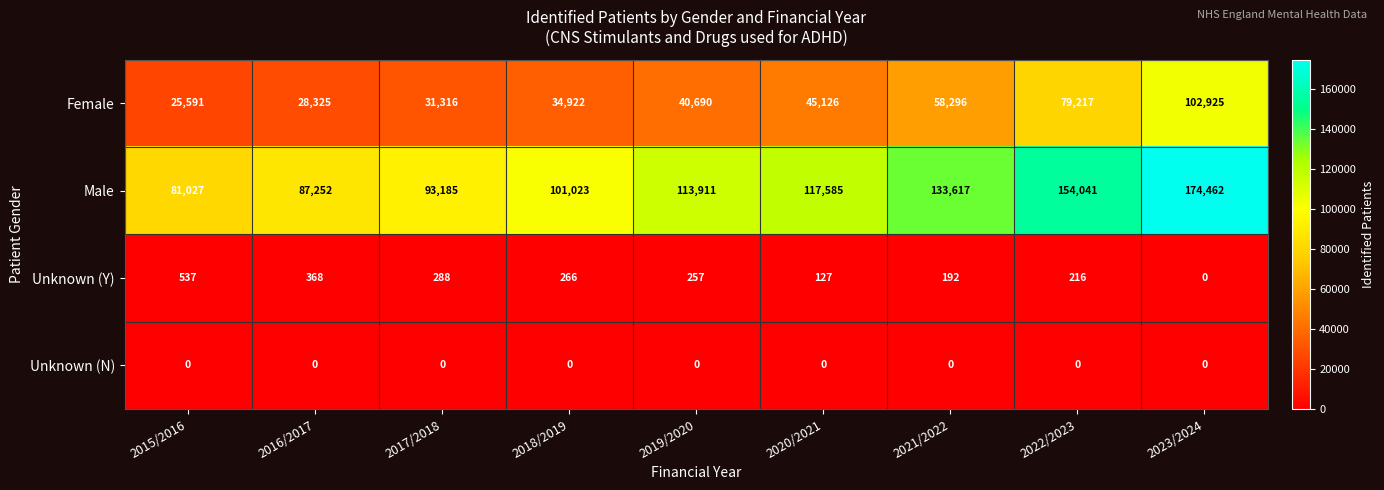

True or false: Female has a value of 44279 at 2016/2017.

False